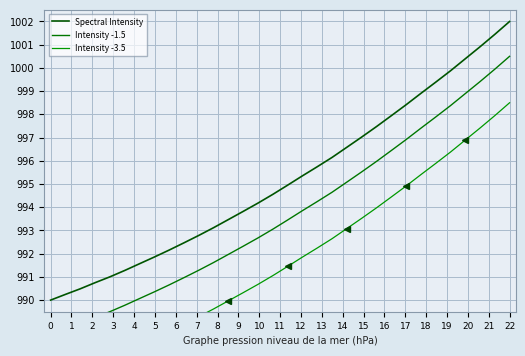

True or false: Intensity -3.5 and Spectral Intensity cross at least once.

False